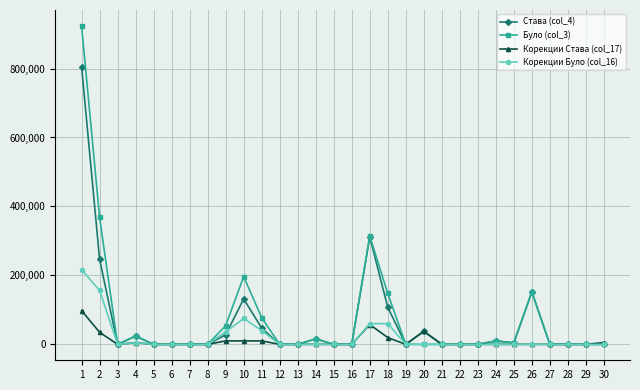

How many lines are shown in the chart?

4